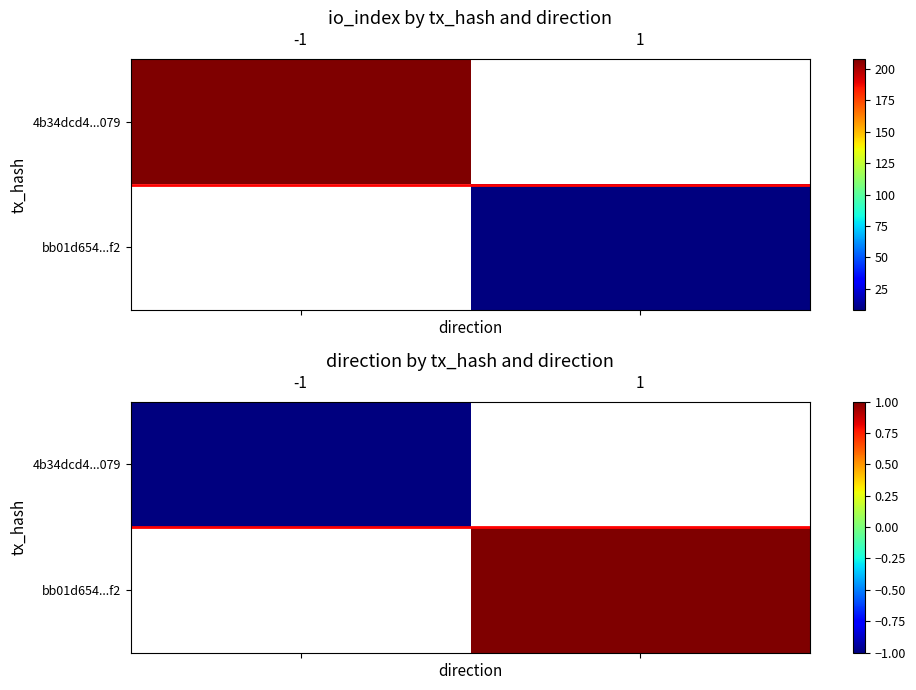

The value of bb01d654...f2 at 1 is 1.0. True or false?

True